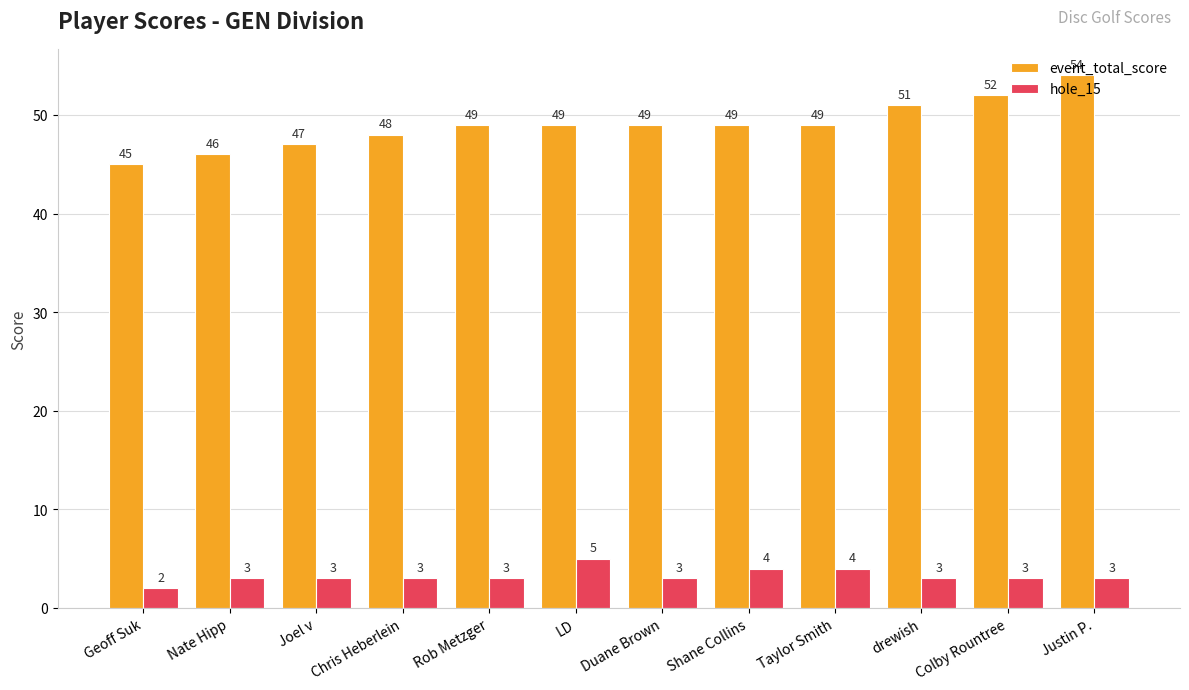

At which label does event_total_score reach its peak?

Justin P.